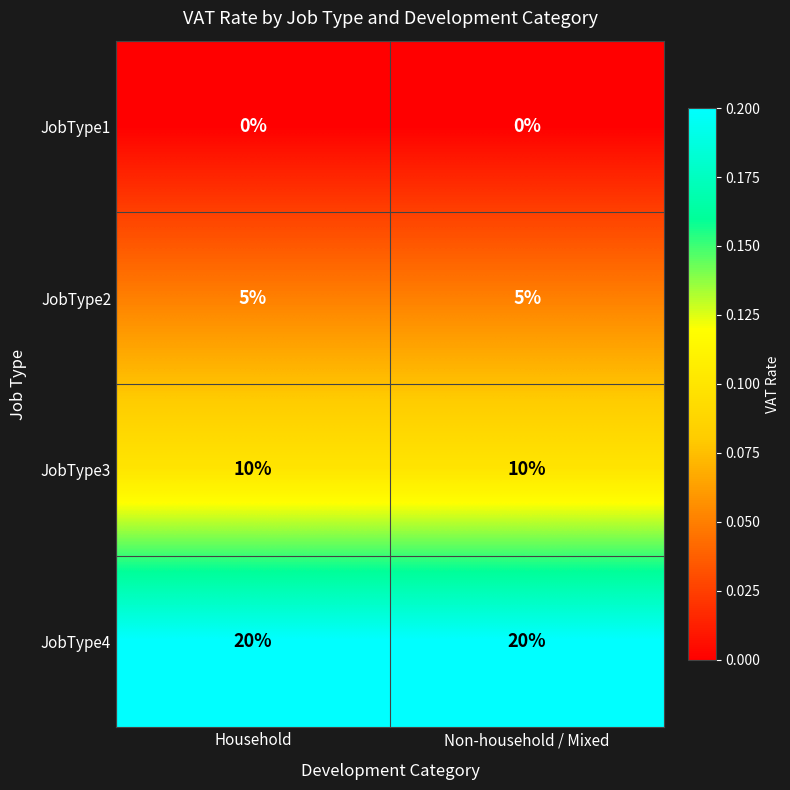

List the series in order of their overall mean, highest first.

JobType4, JobType3, JobType2, JobType1